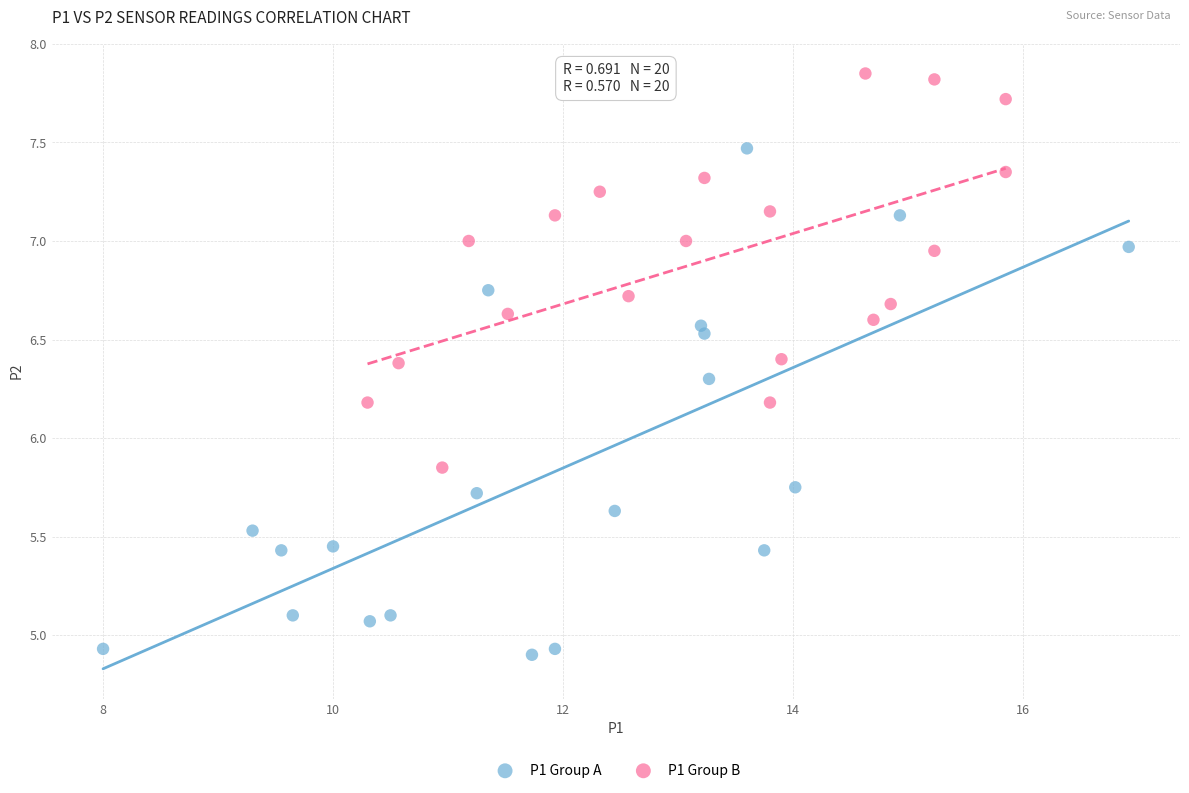

Which series reaches the maximum Y coordinate?

P1 Group B